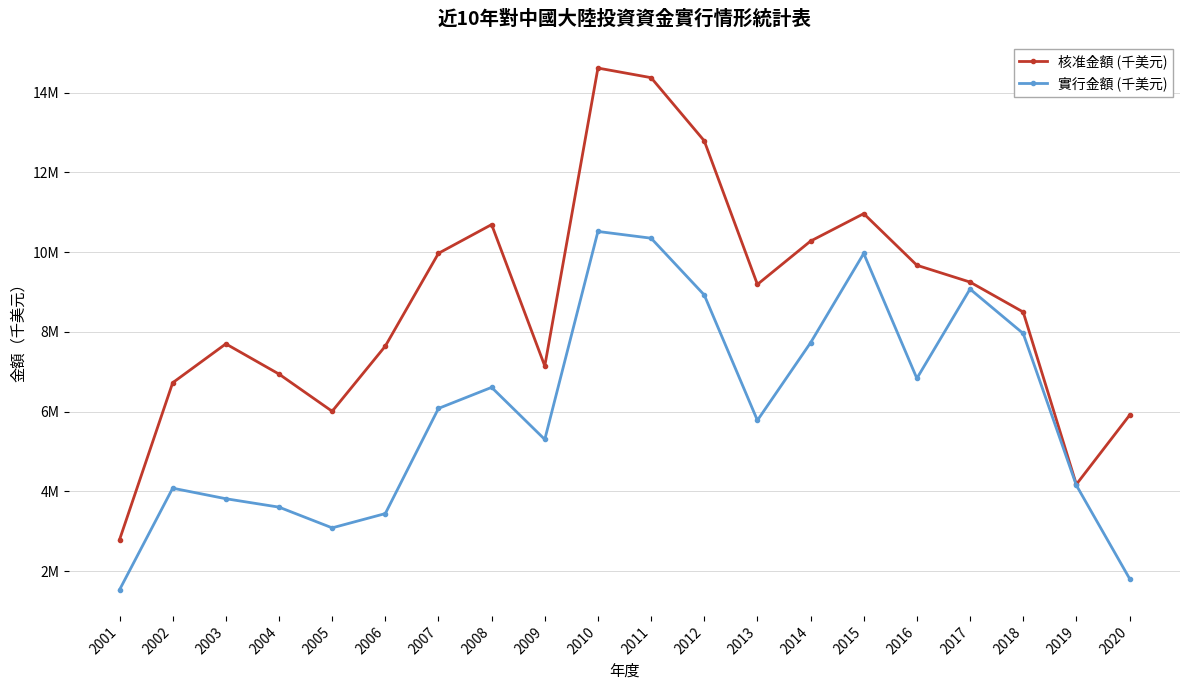

Does the chart have visible grid lines?

Yes